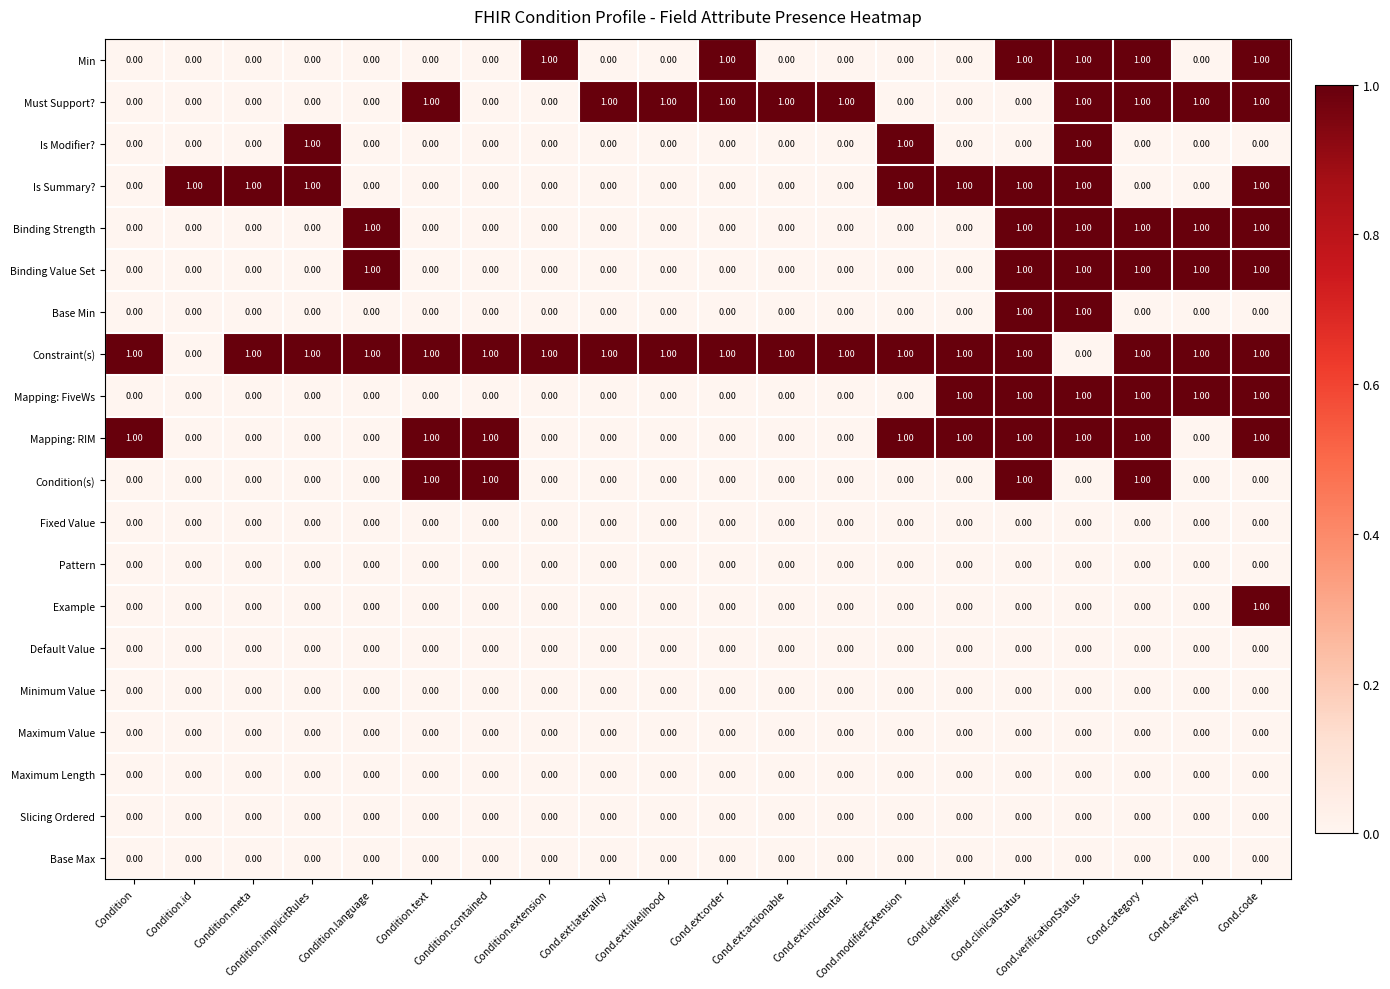

Which series has the largest total across all categories?

Constraint(s)